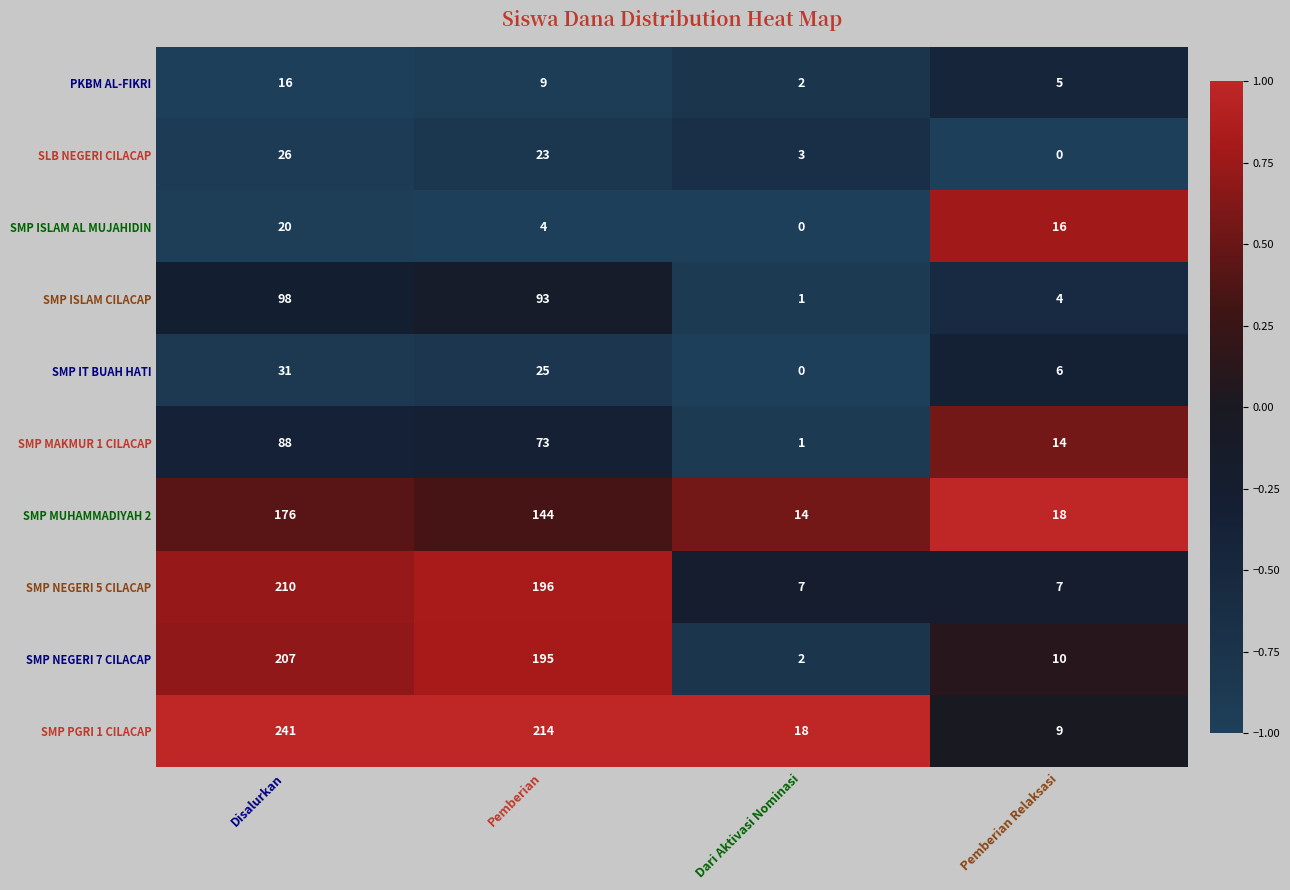

At which label does SMP IT BUAH HATI reach its peak?

Disalurkan